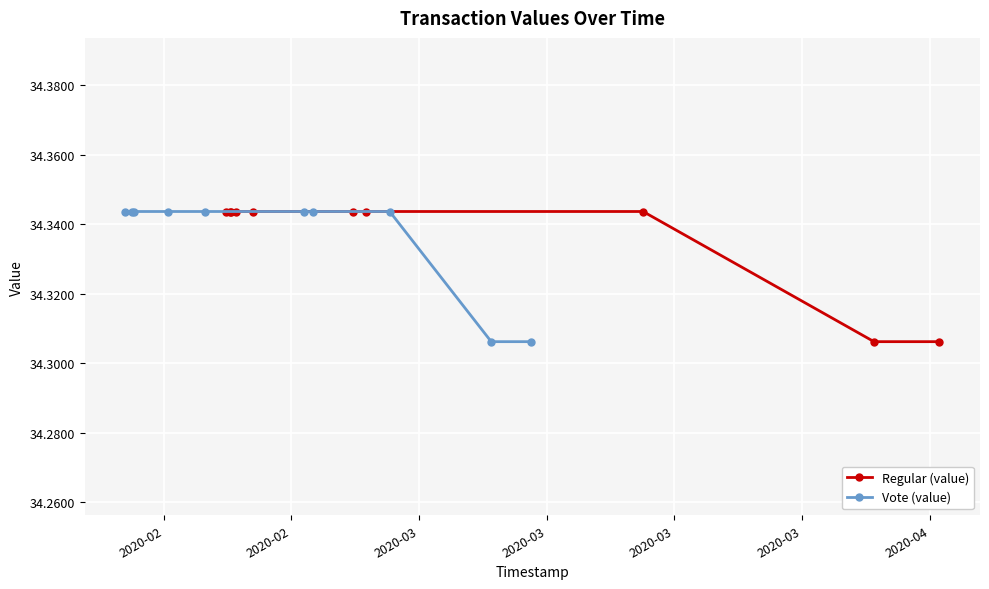

What is the maximum value for Regular (value)?

34.3